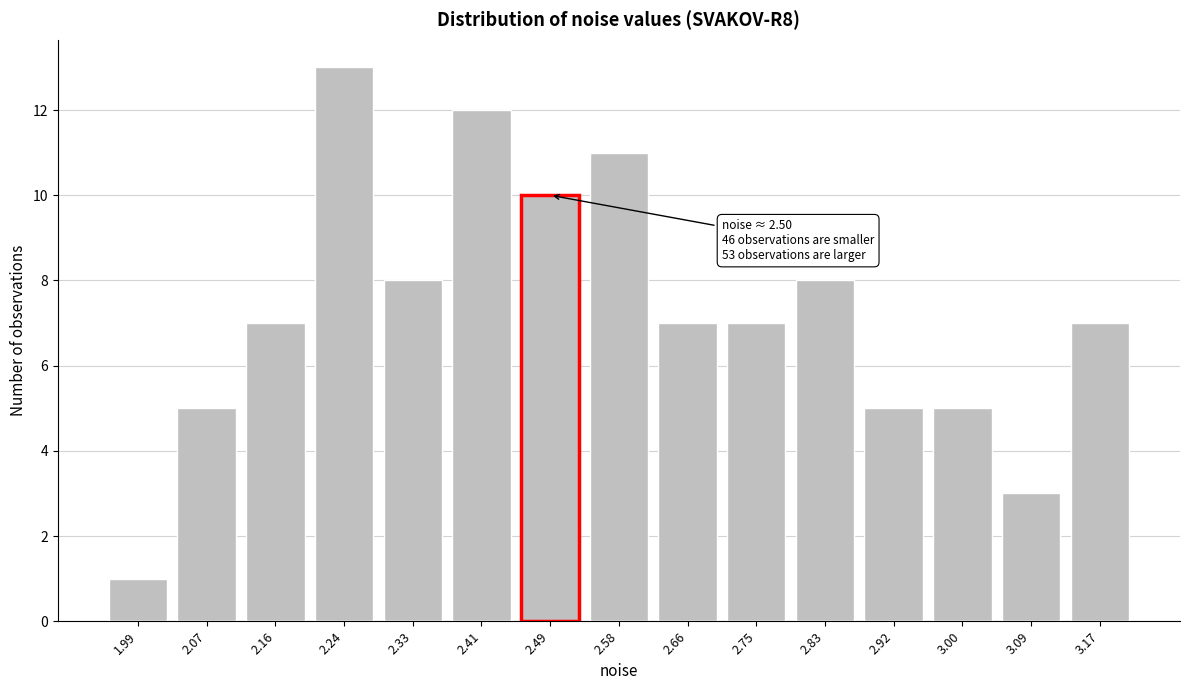

Reading right to left, what are all the values shown in this chart?

7	3	5	5	8	7	7	11	10	12	8	13	7	5	1